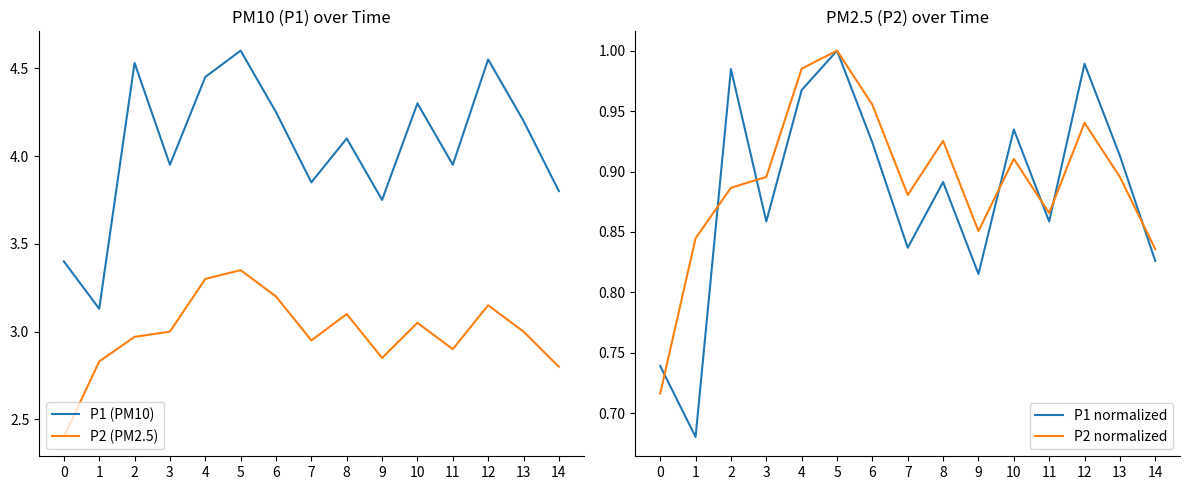

True or false: P2 (PM2.5) and P1 normalized intersect in this chart.

False